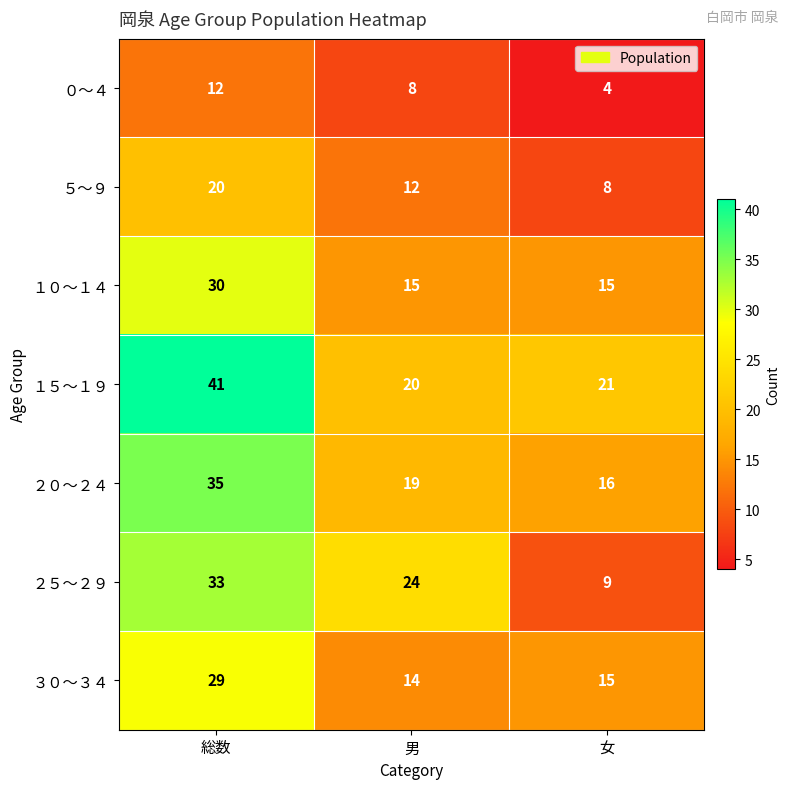

What is the average value of the ０～４ series?

8